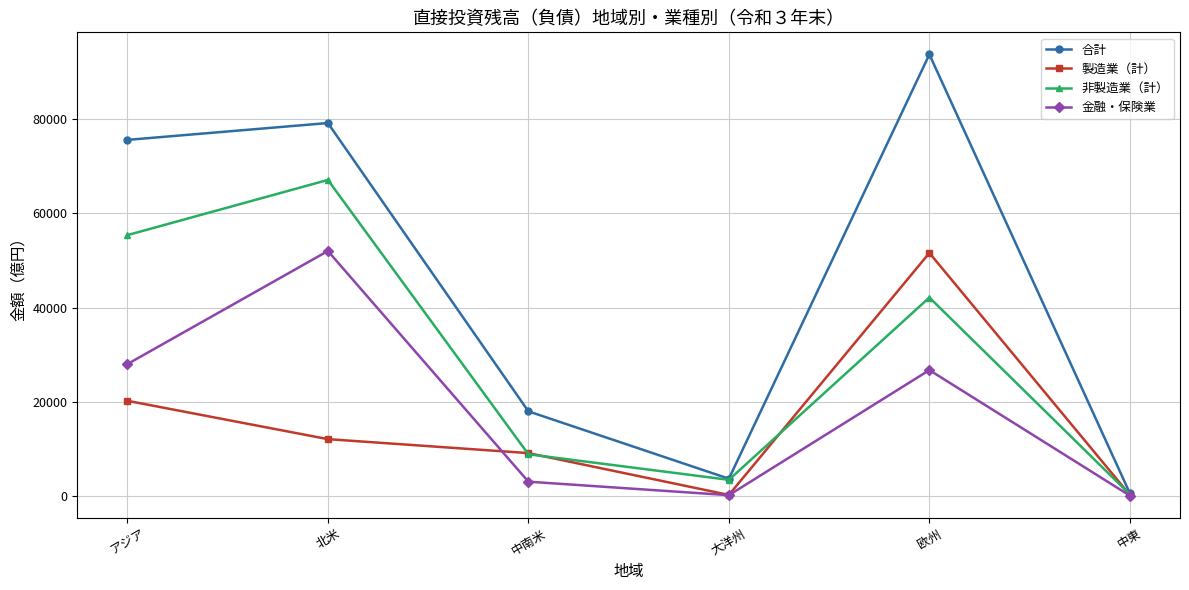

The 合計 series shows 79170 at 北米. True or false?

True